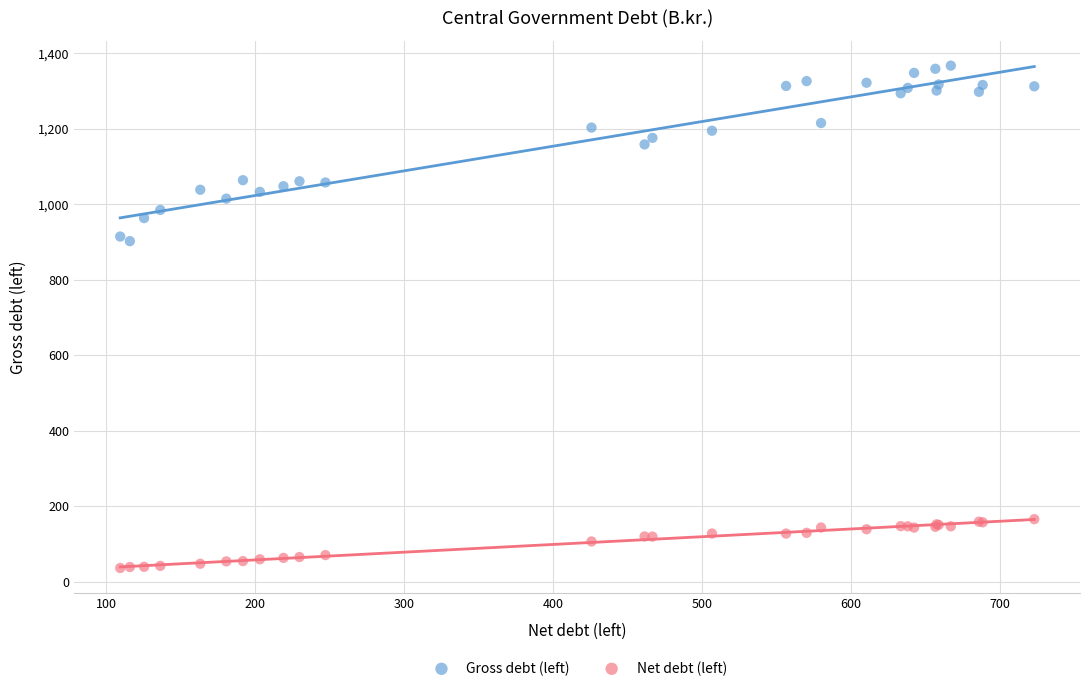

In the Gross debt (left) series, what Y value is closest to 1134?

1158.2